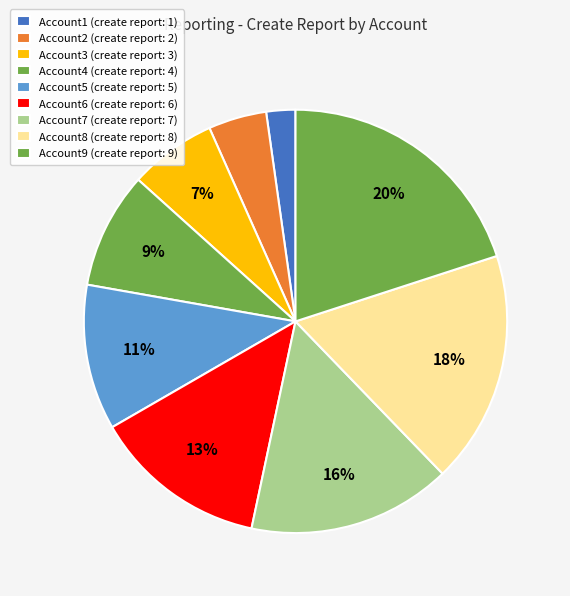

Rank the categories by value from lowest to highest.

Account1, Account2, Account3, Account4, Account5, Account6, Account7, Account8, Account9